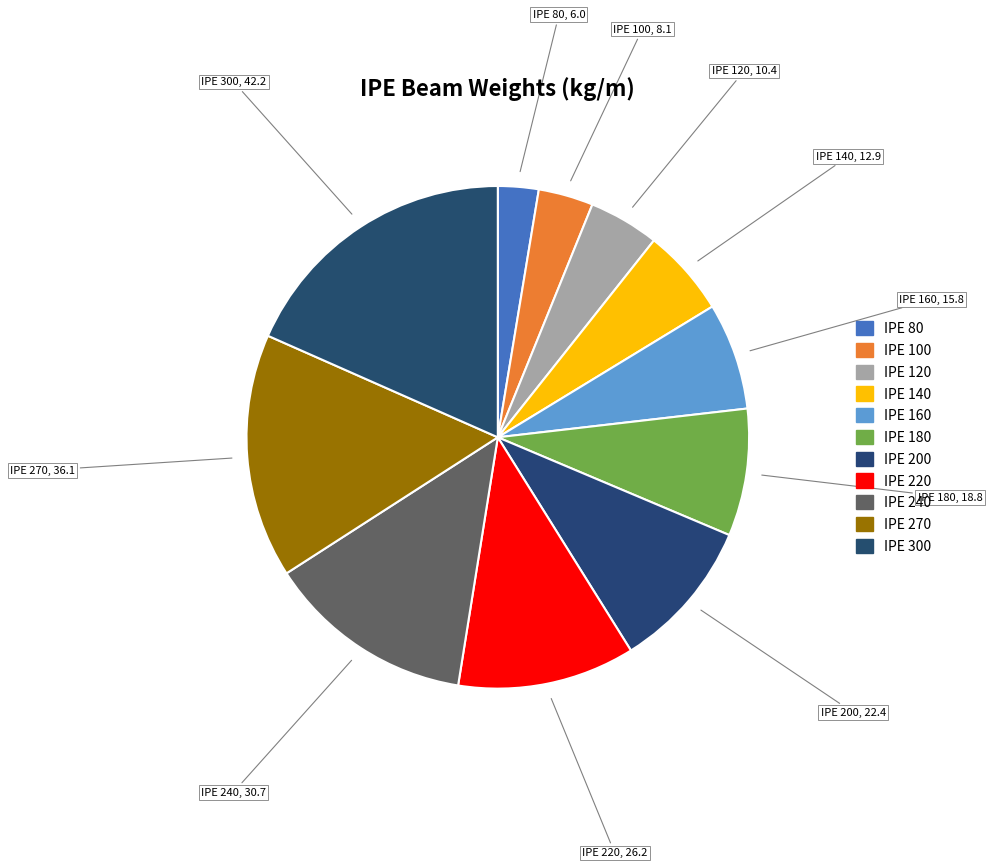

What is the largest slice in the pie chart?

IPE 300